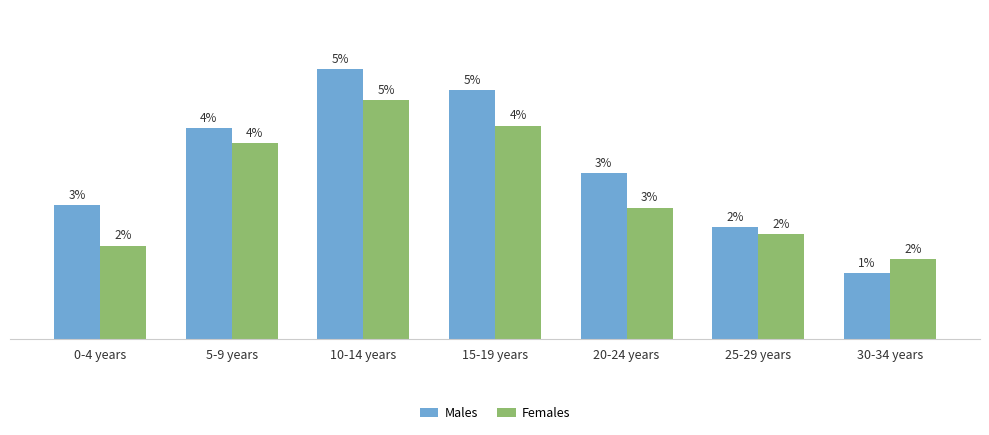

Are the bars grouped side by side (vs. stacked)?

Yes